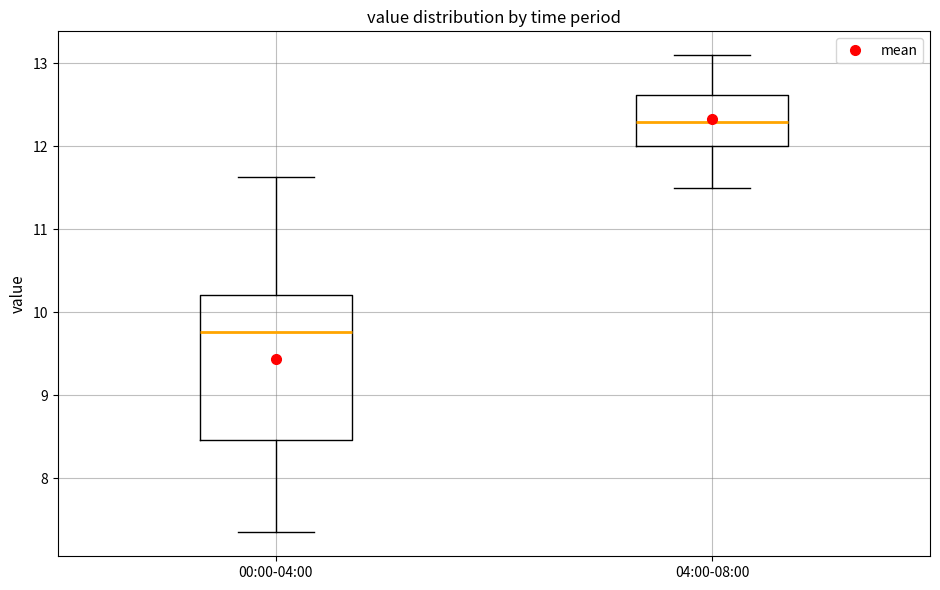

Which box's median line is the highest?

04:00-08:00